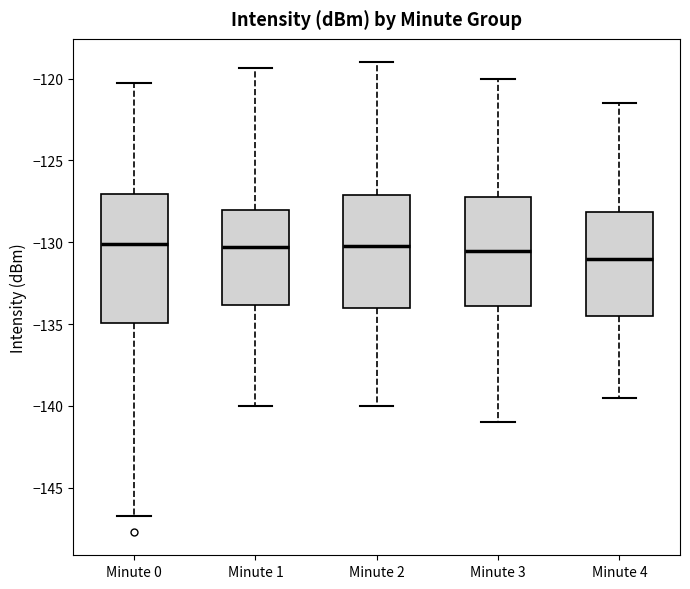

Which box's median line is the lowest?

Minute 4